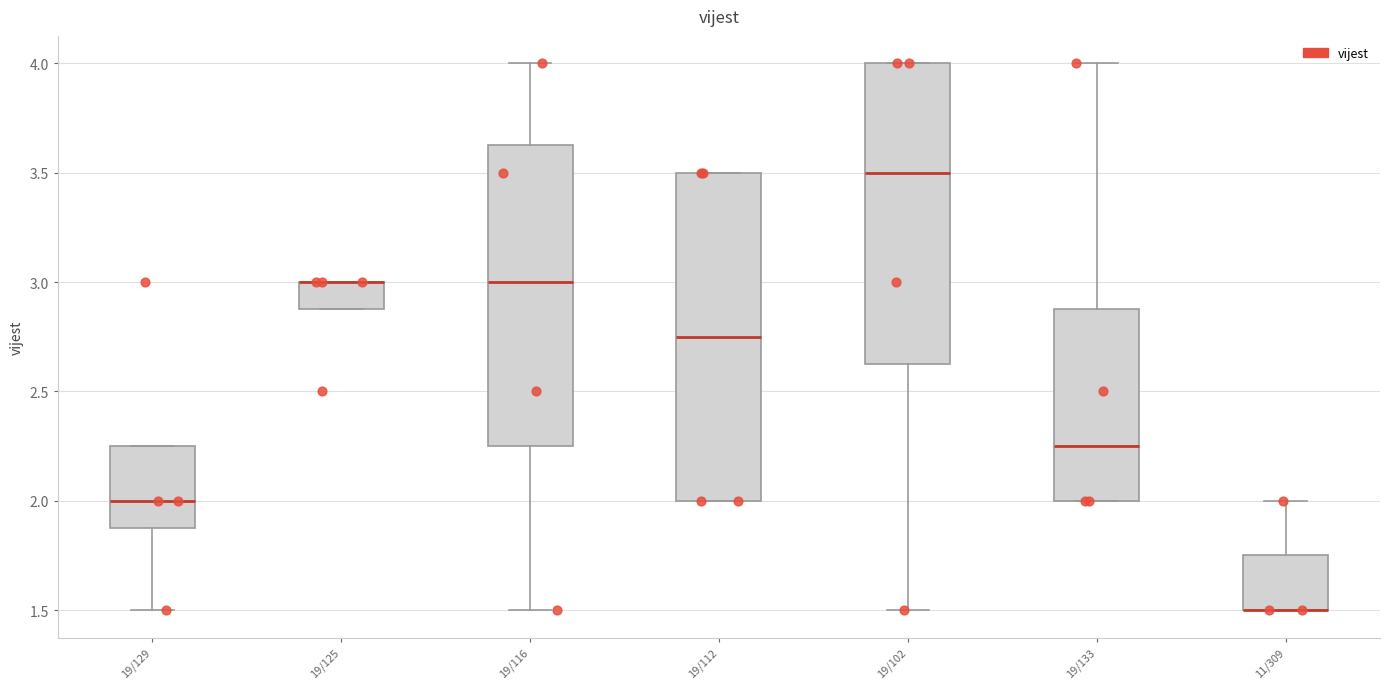

Comparing the boxes themselves (not the whiskers), which one is the tallest?

19/112